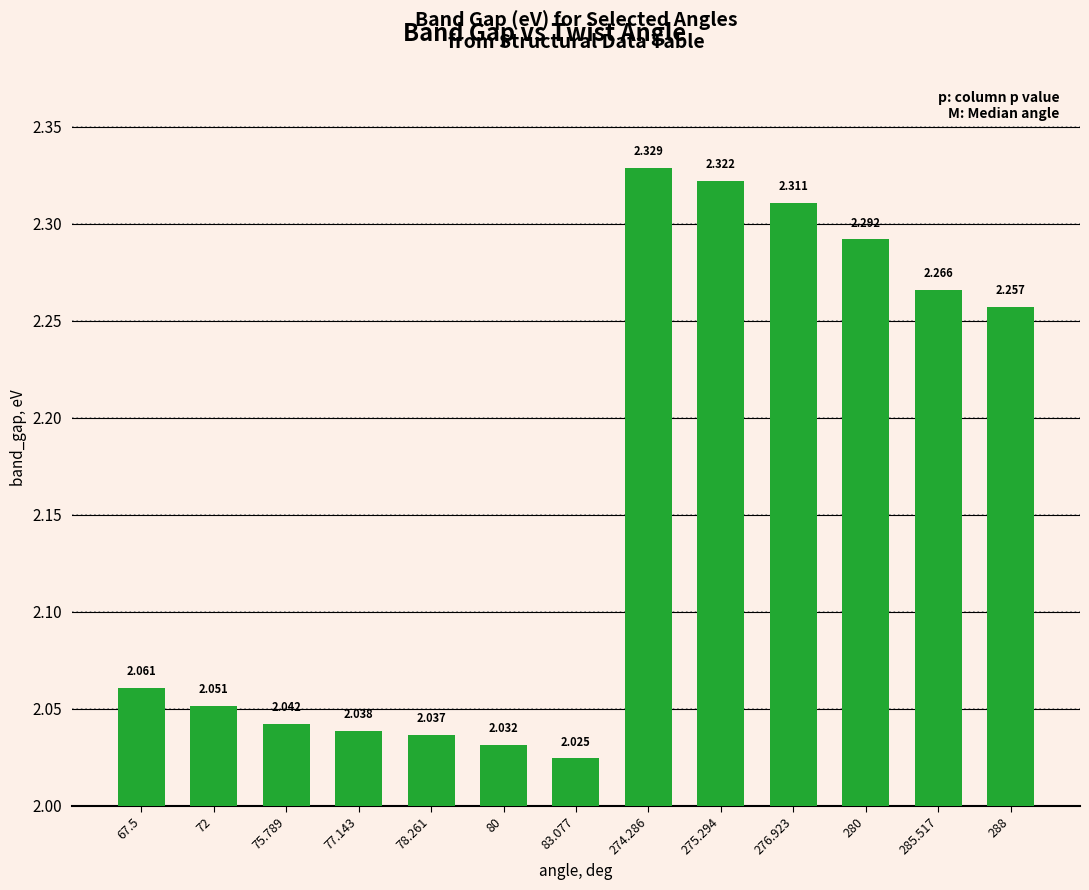

What is the label of the 6th bar from the left?

80